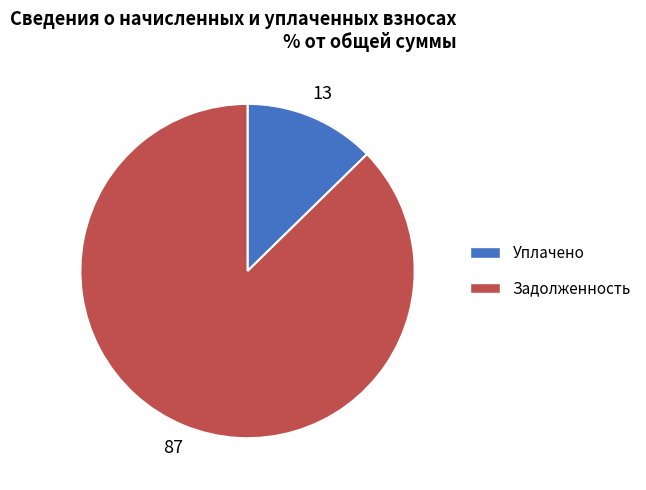

Which category has the smallest portion of the pie?

Уплачено